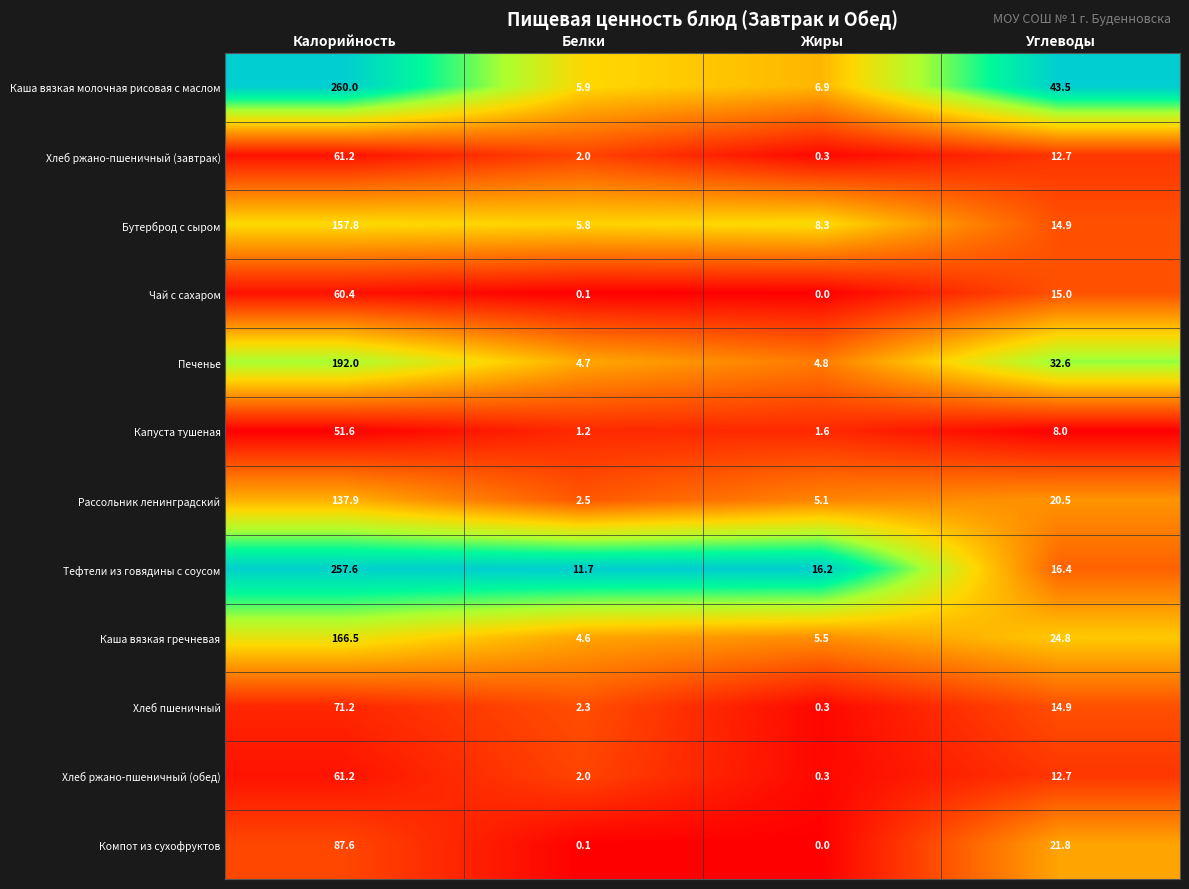

What is the maximum value shown in the chart?

260.0